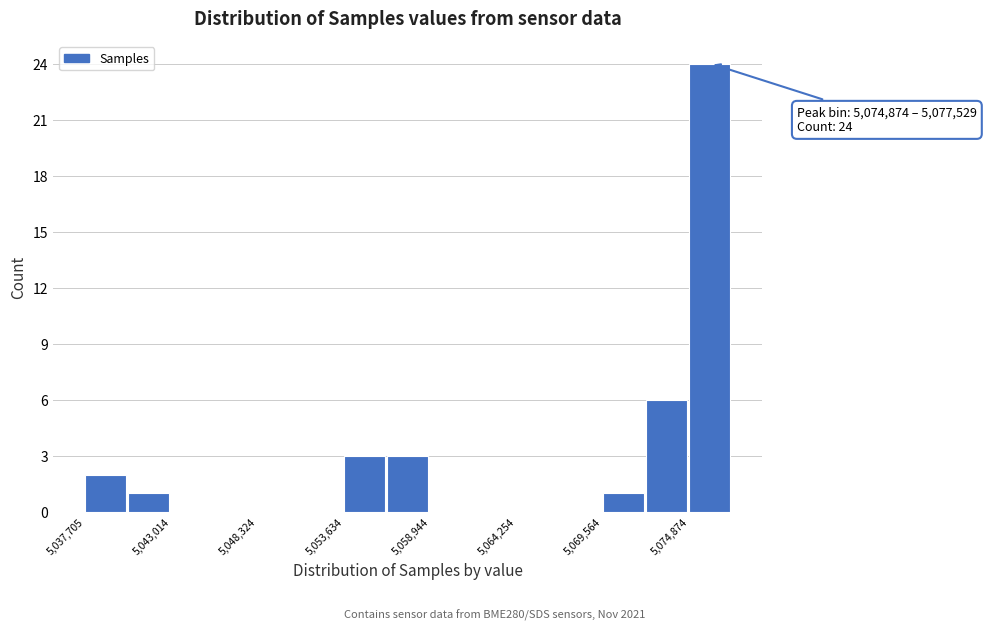

Around what value on the x-axis is the tallest bar? Give the approximate position of its centre, as read against the axis.

5076000